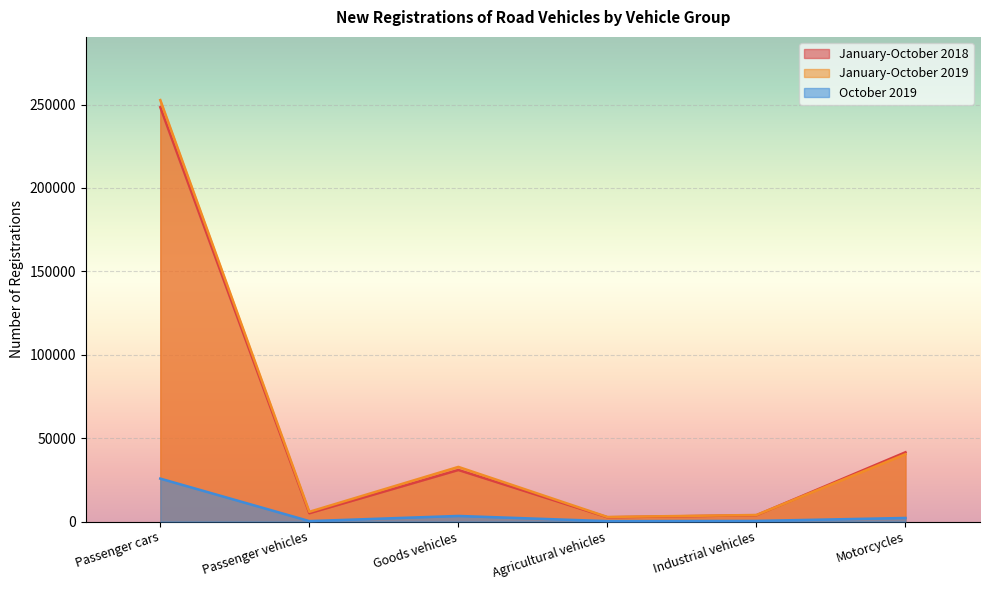

At which label is October 2019 closest to 12983?

Goods vehicles